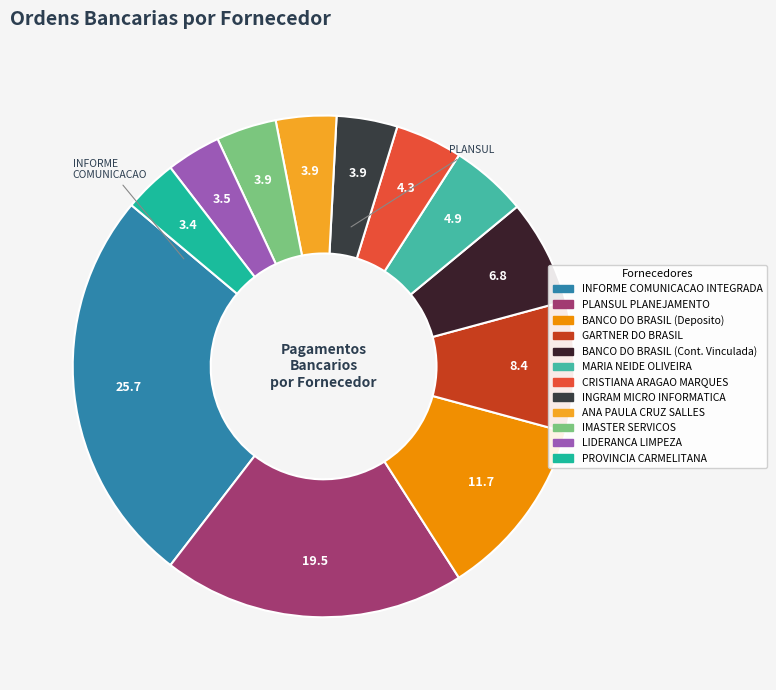

How many slices are in this pie chart?

12